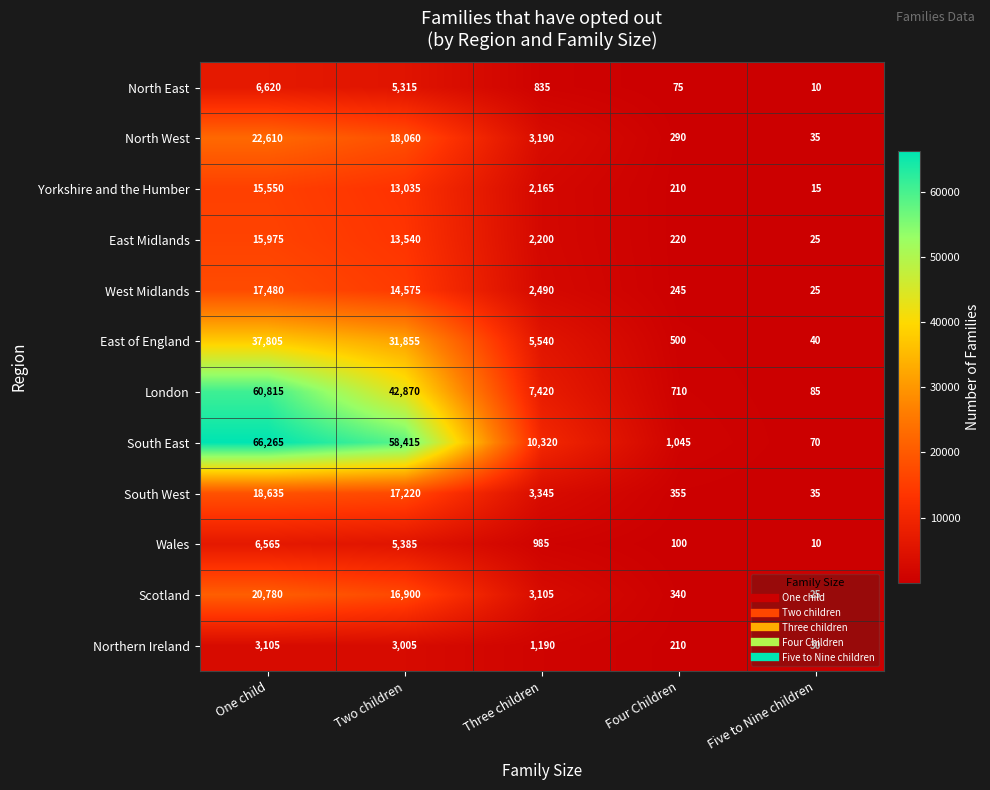

Which series changed the most between One child and Three children?

South East